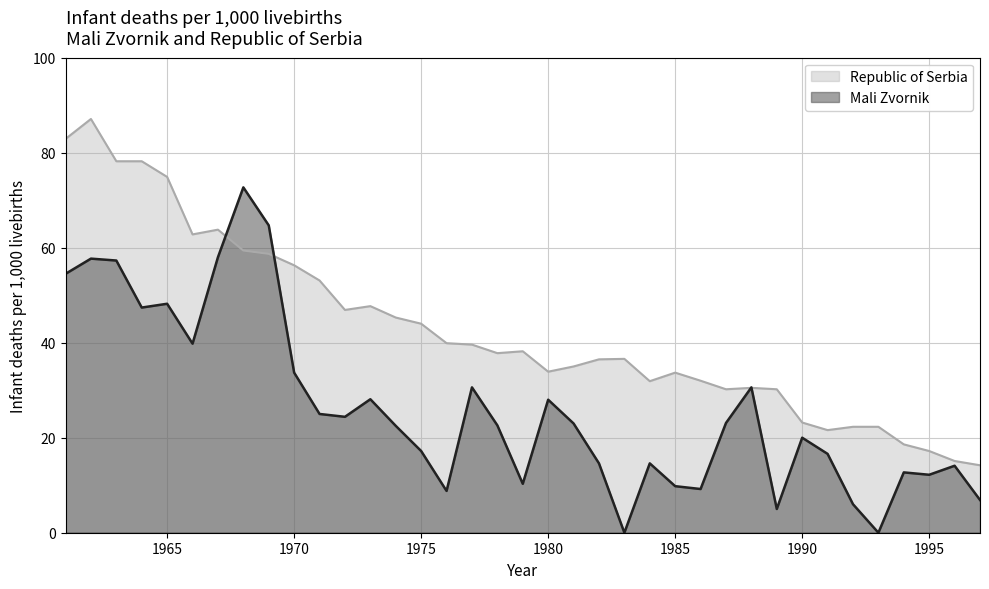

What is the total value across all series at 1975?

61.2